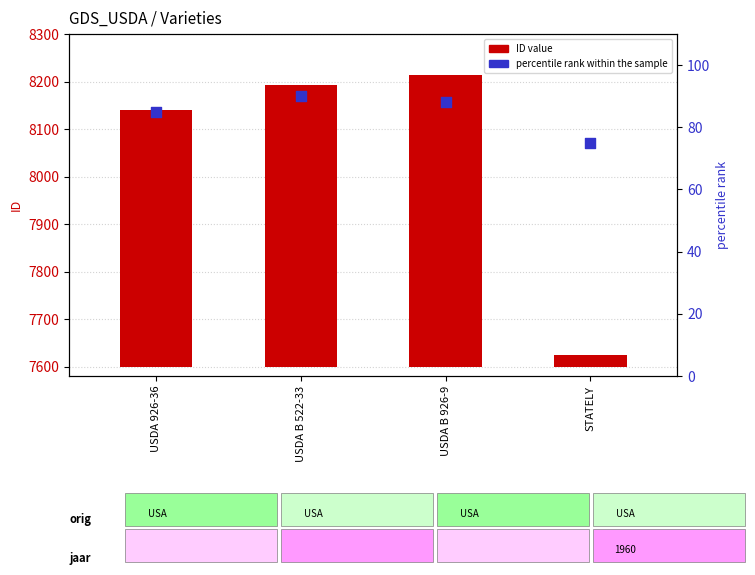

Which series has the widest spread of Y values?

ID value